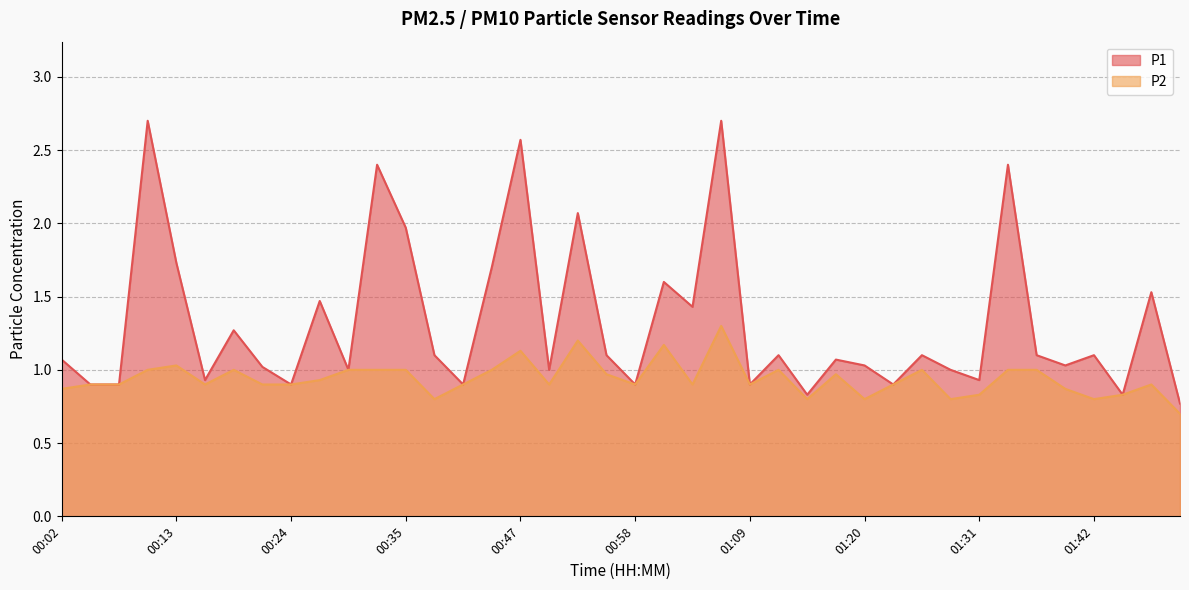

Reading left to right, list all the values displayed in this chart.

P1: 00:02=1.1	00:05=0.9	00:07=0.9	00:10=2.7	00:13=1.7	00:16=0.9	00:19=1.3	00:21=1.0	00:24=0.9	00:27=1.5	00:30=1.0	00:32=2.4	00:35=2.0	00:38=1.1	00:41=0.9	00:44=1.7	00:47=2.6	00:49=1.0	00:52=2.1	00:55=1.1	00:58=0.9	01:01=1.6	01:03=1.4	01:06=2.7	01:09=0.9	01:12=1.1	01:14=0.8	01:17=1.1	01:20=1.0	01:23=0.9	01:25=1.1	01:28=1.0	01:31=0.9	01:34=2.4	01:36=1.1	01:39=1.0	01:42=1.1	01:54=0.8	01:56=1.5	01:59=0.8
P2: 00:02=0.9	00:05=0.9	00:07=0.9	00:10=1.0	00:13=1.0	00:16=0.9	00:19=1.0	00:21=0.9	00:24=0.9	00:27=0.9	00:30=1.0	00:32=1.0	00:35=1.0	00:38=0.8	00:41=0.9	00:44=1.0	00:47=1.1	00:49=0.9	00:52=1.2	00:55=1.0	00:58=0.9	01:01=1.2	01:03=0.9	01:06=1.3	01:09=0.9	01:12=1.0	01:14=0.8	01:17=1.0	01:20=0.8	01:23=0.9	01:25=1.0	01:28=0.8	01:31=0.8	01:34=1.0	01:36=1.0	01:39=0.9	01:42=0.8	01:54=0.8	01:56=0.9	01:59=0.7